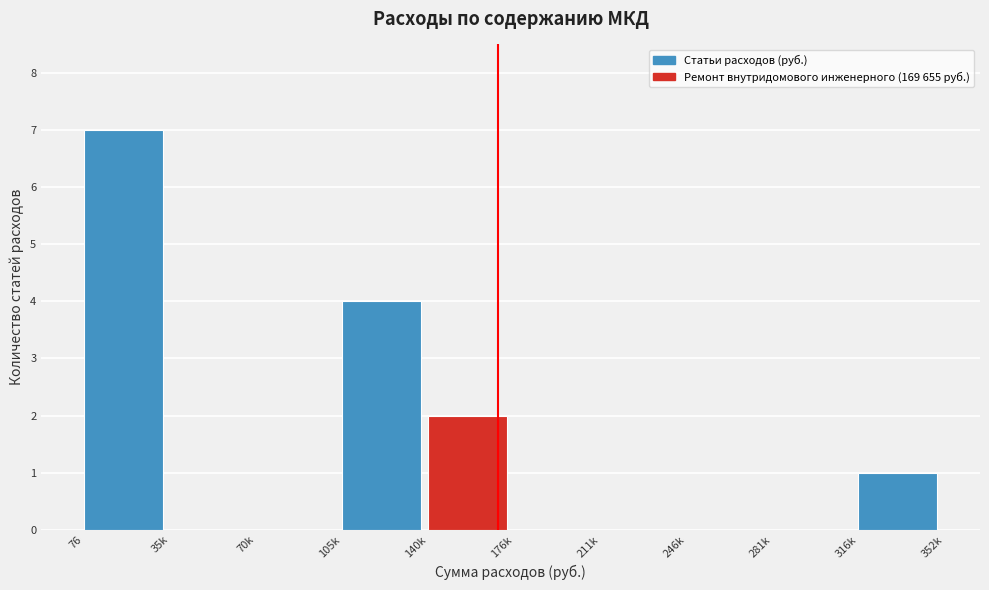

Reading left to right, list all the values displayed in this chart.

76=7	35k=0	70k=0	105k=4	140k=2	176k=0	211k=0	246k=0	281k=0	316k=1